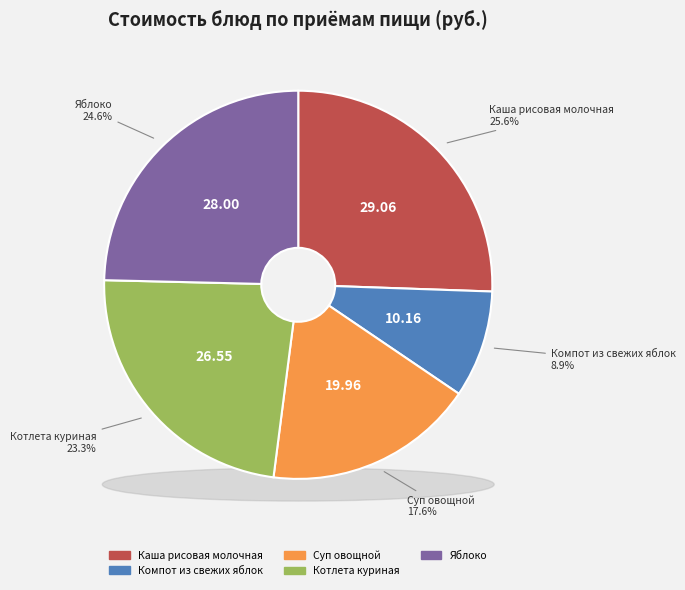

What is the smallest slice in the pie chart?

Компот из свежих яблок